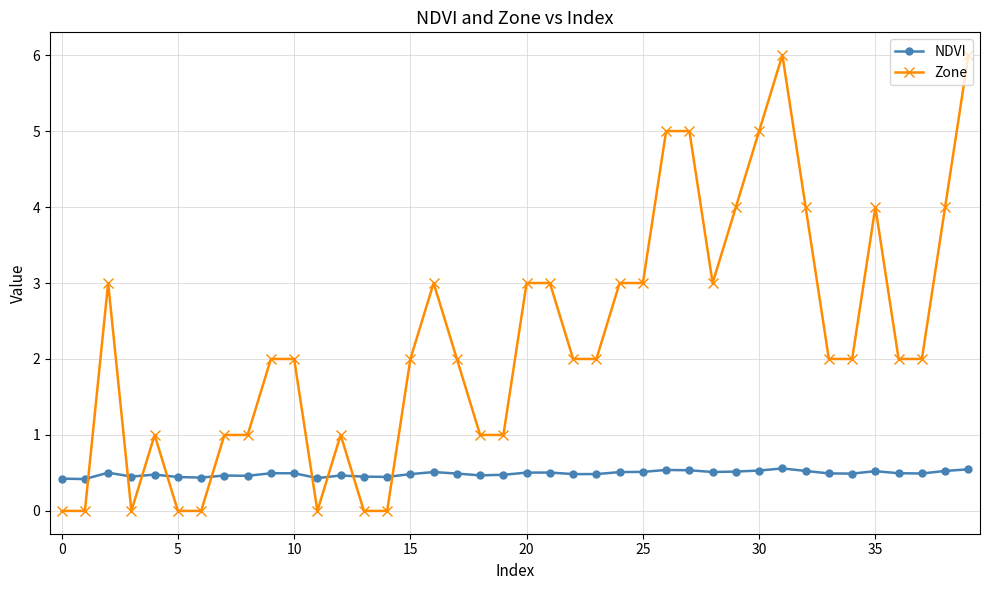

What is the value of the NDVI point at the 21st from the left?

0.5